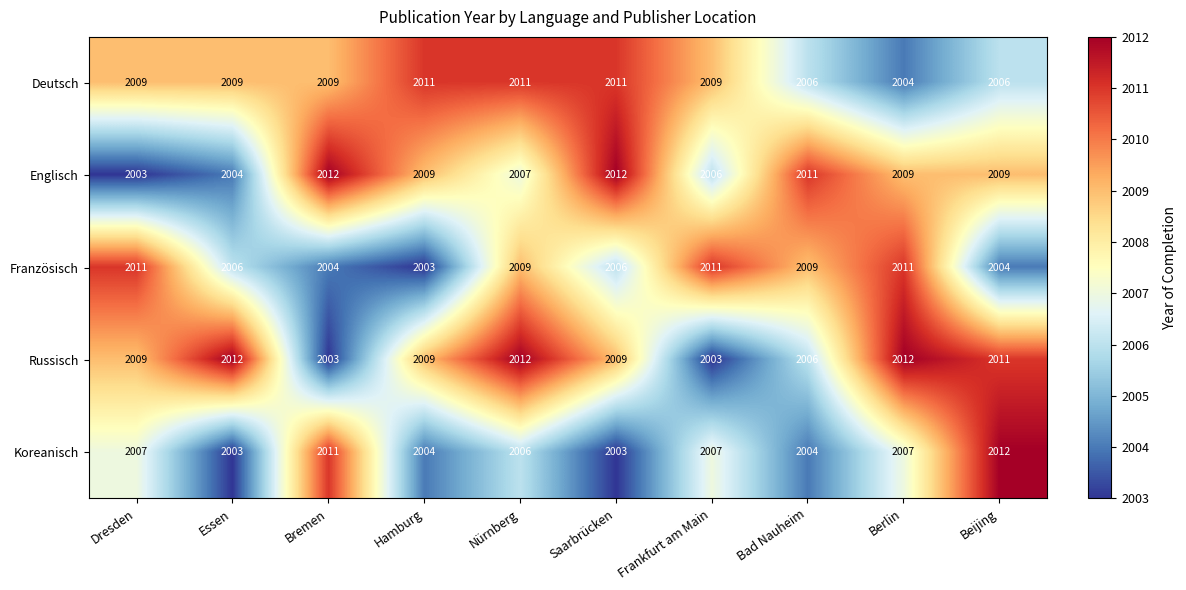

At how many categories does at least one series exceed 2004?

10